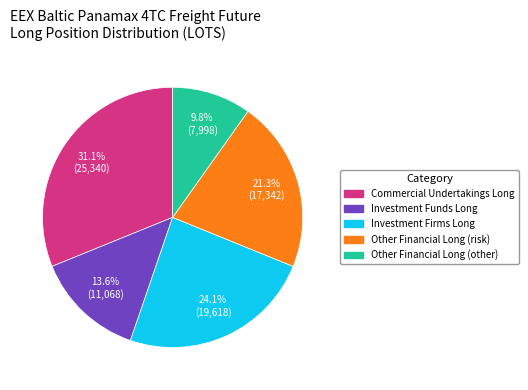

To the nearest percent, what is the combined percentage of Commercial Undertakings Long and Other Financial Long (other)?

41%